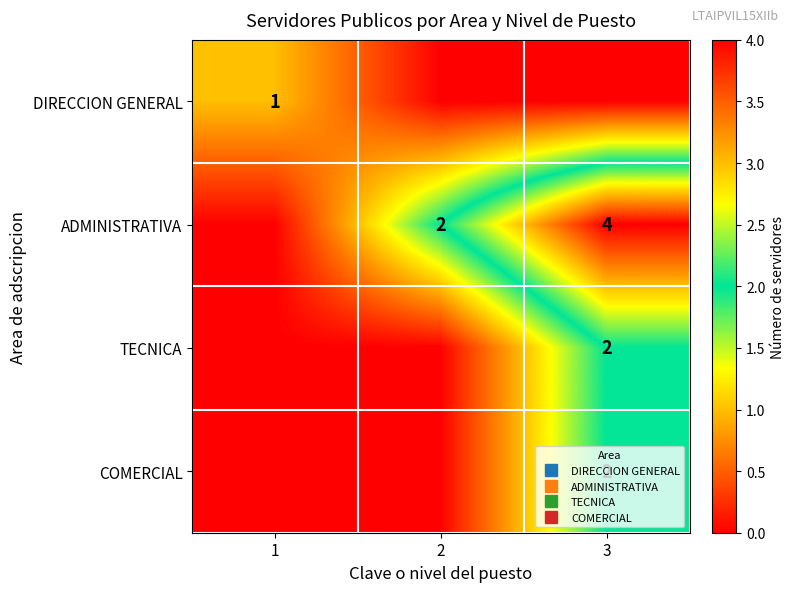

Which has a higher value, 1 or 3?

1